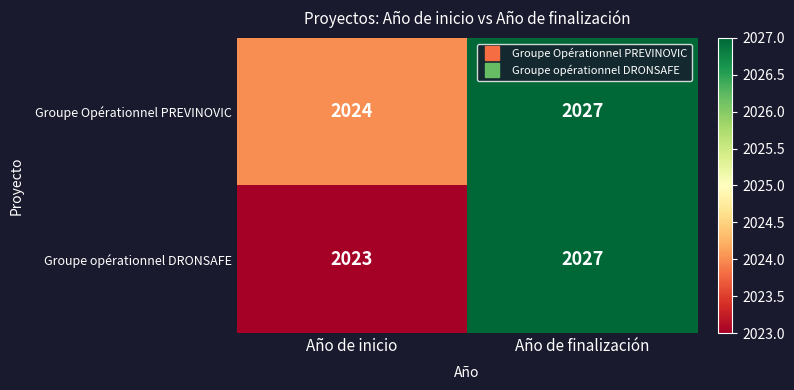

Which series has the widest spread of values?

Groupe opérationnel DRONSAFE